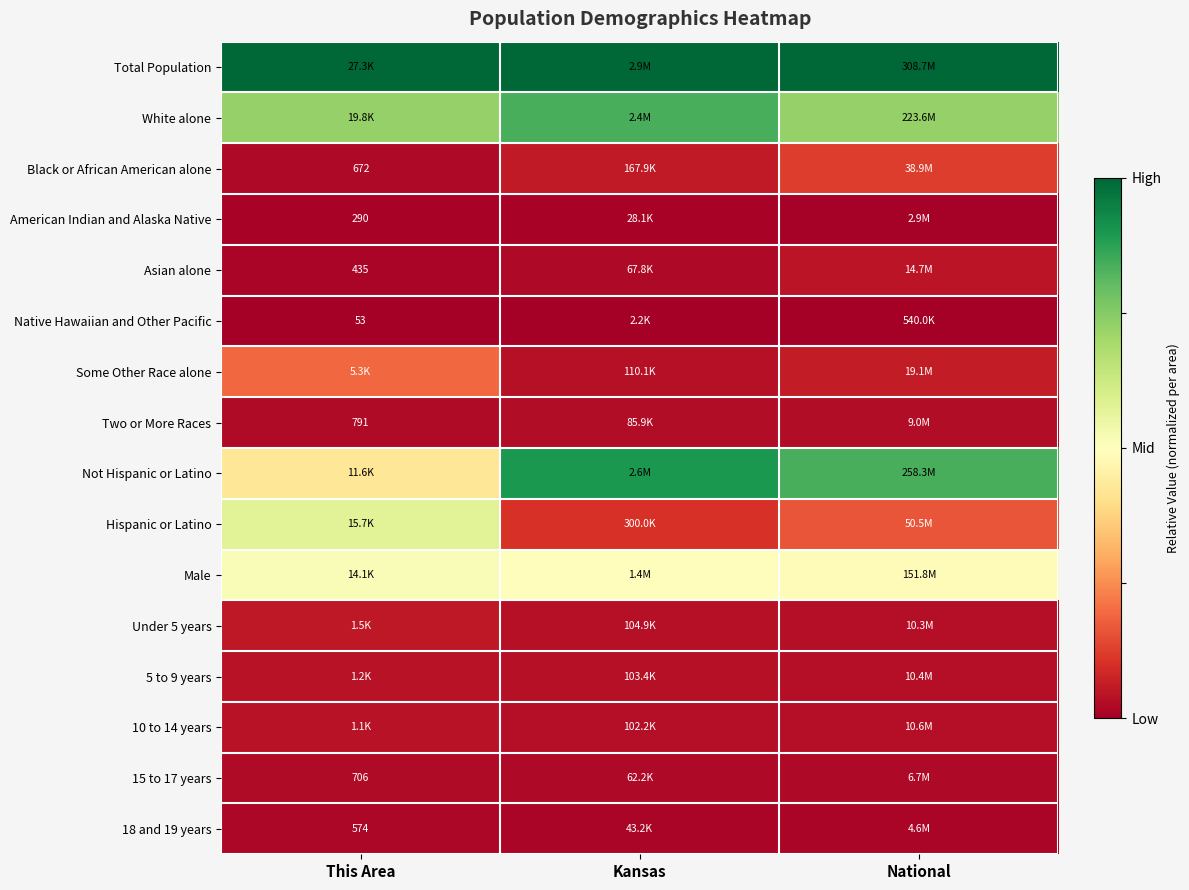

List the series in order of their peak value, lowest first.

Native Hawaiian and Other Pacific, American Indian and Alaska Native, 18 and 19 years, 15 to 17 years, Two or More Races, 10 to 14 years, 5 to 9 years, Asian alone, Under 5 years, Black or African American alone, Some Other Race alone, Male, Hispanic or Latino, White alone, Not Hispanic or Latino, Total Population